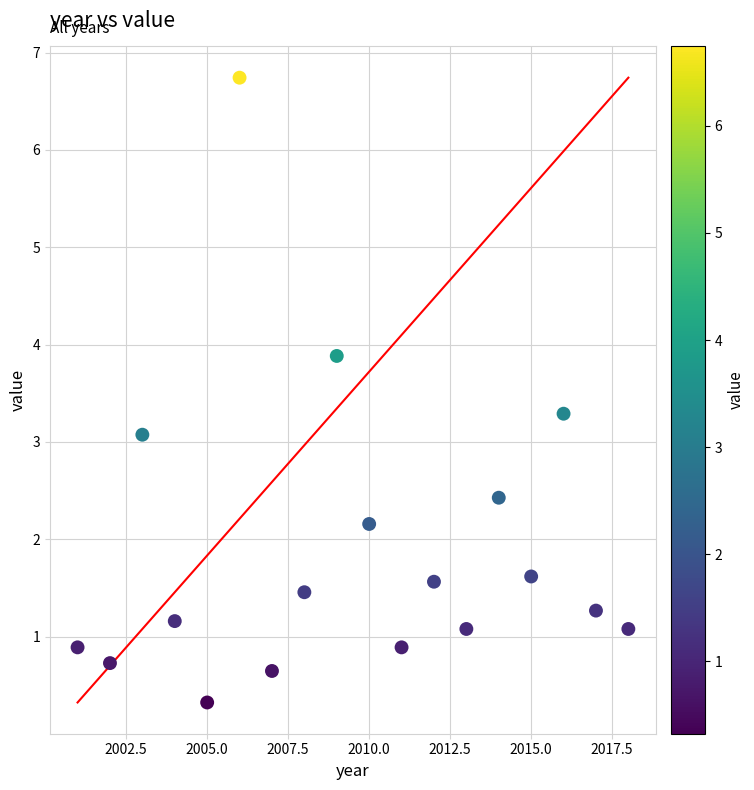

What is the range of Y values (max minus min)?

6.4